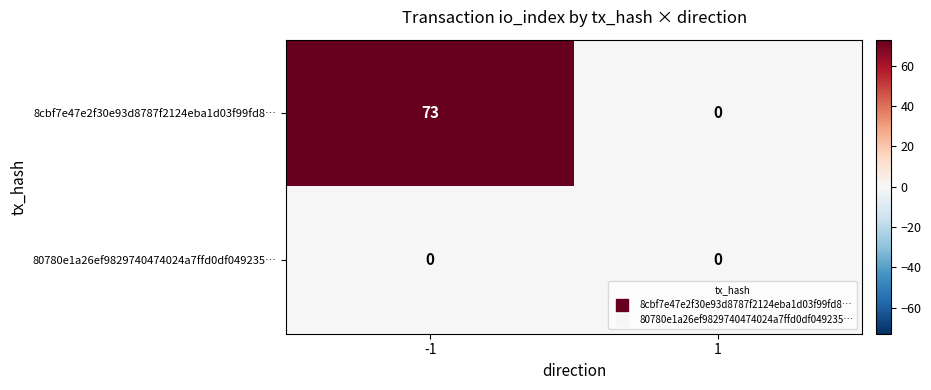

Which series changed the most between -1 and 1?

8cbf7e47e2f30e93d8787f2124eba1d03f99fd8…